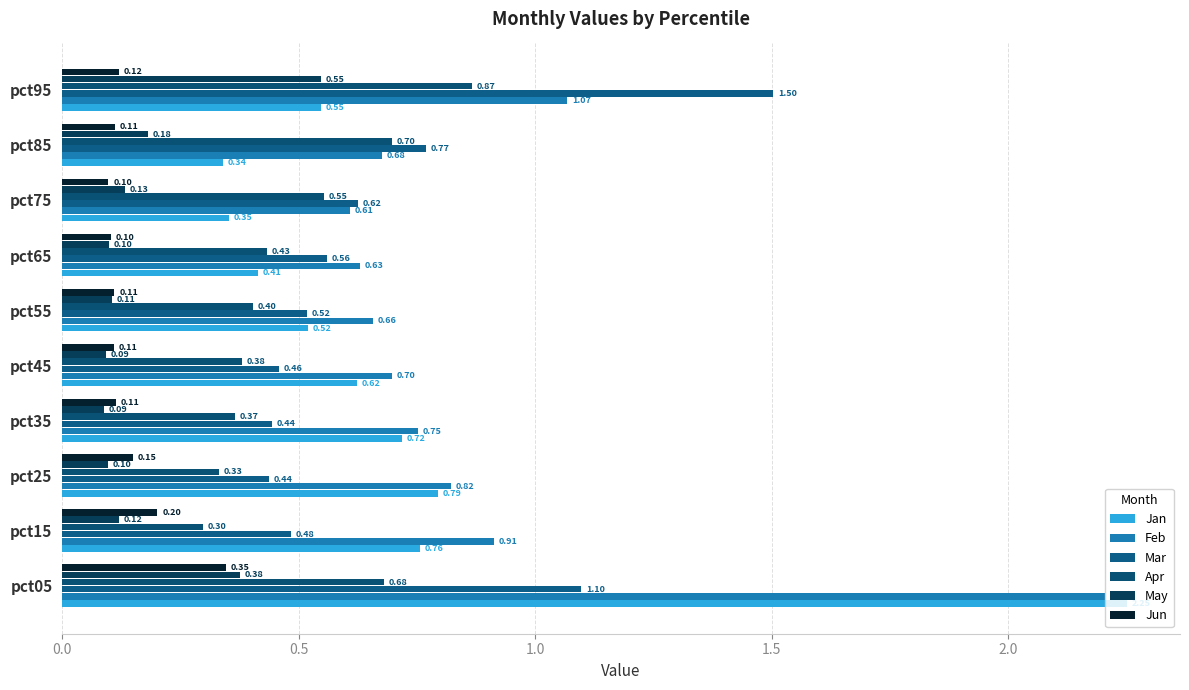

What is the sum of all May values?

1.8